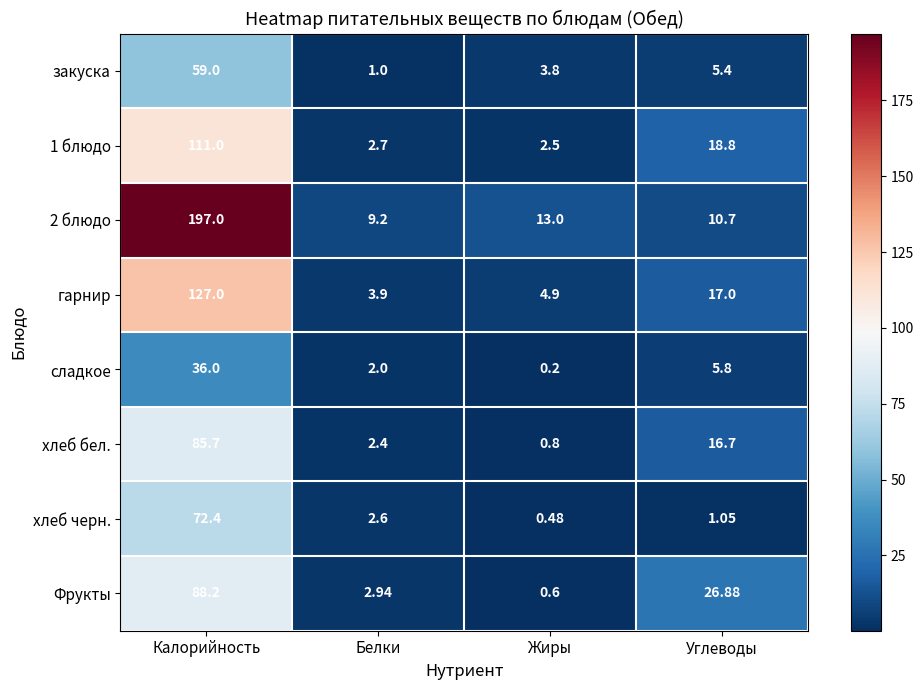

What is the difference between the highest and lowest values at Жиры?

12.8